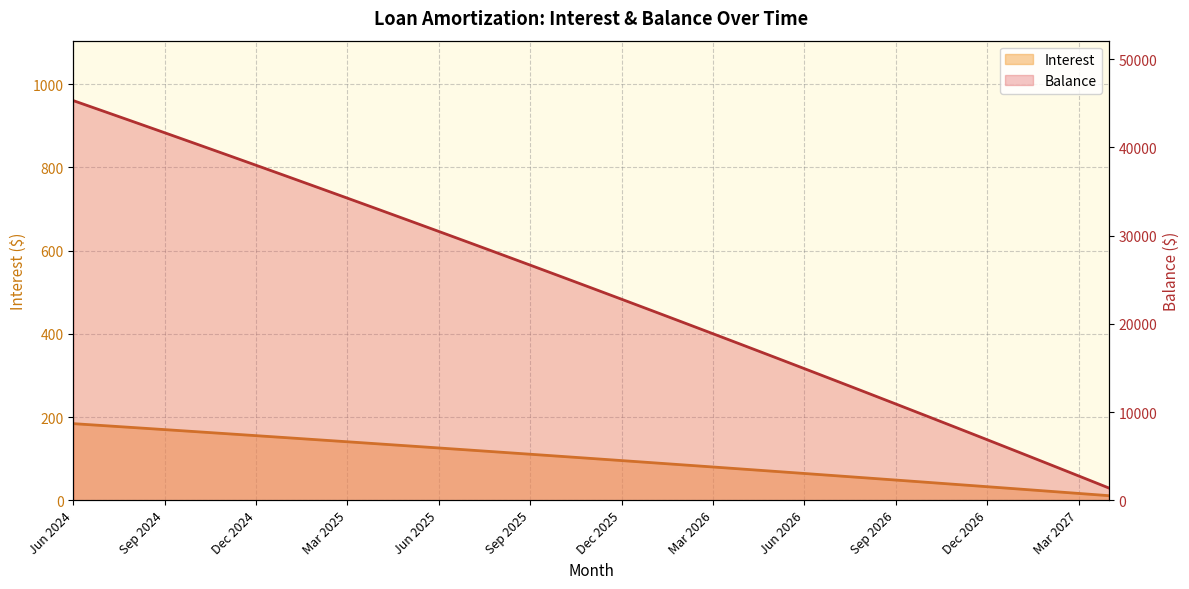

Where does the Interest series first go above 100?

Jun 2024